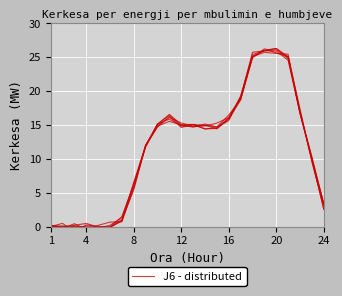

True or false: Day 6 has more than 0 points higher than both neighbors.

True